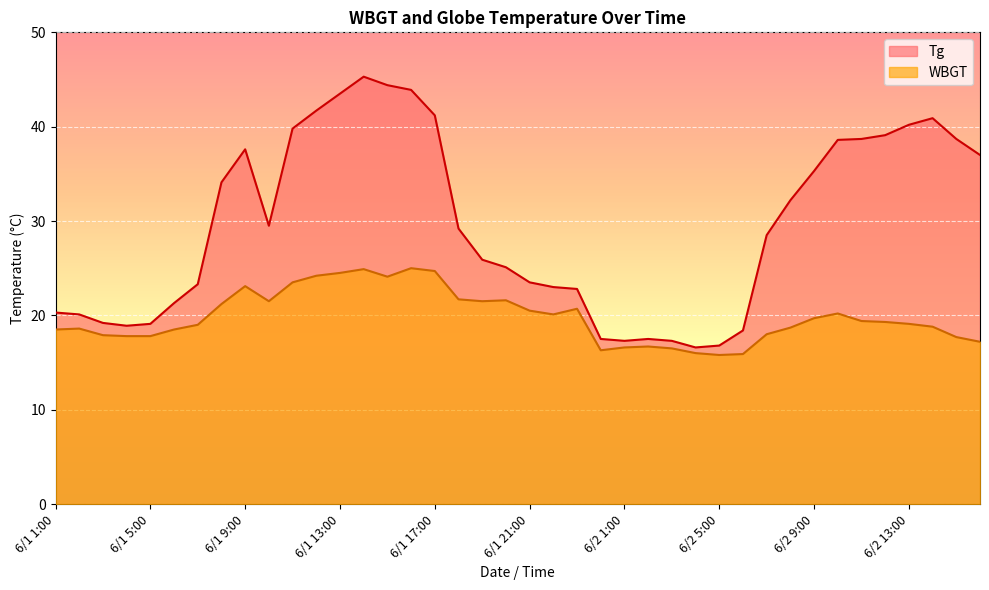

What is the lowest value of the WBGT series?

15.8